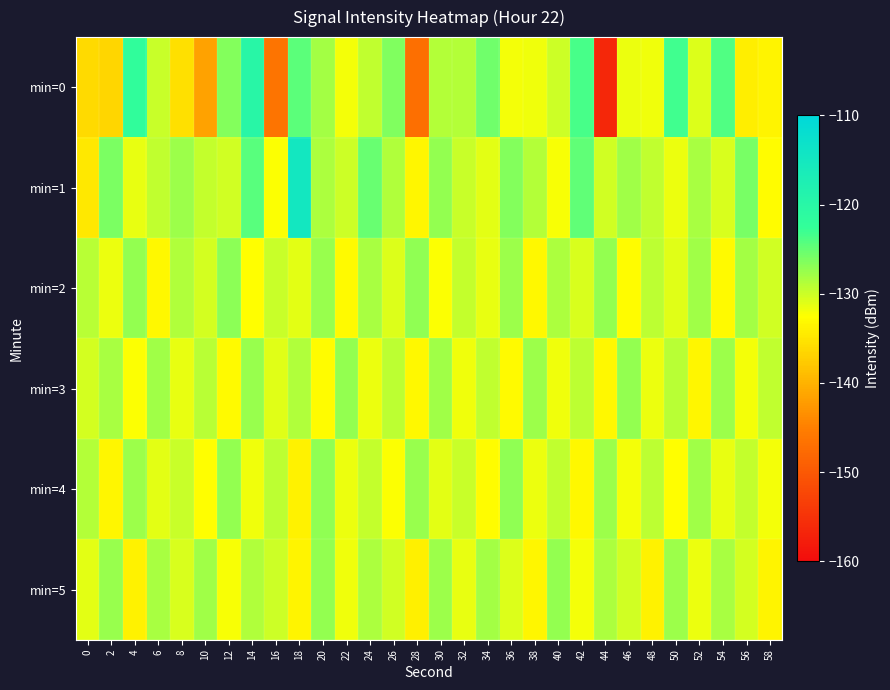

Which series has the largest range (max minus min)?

min=0